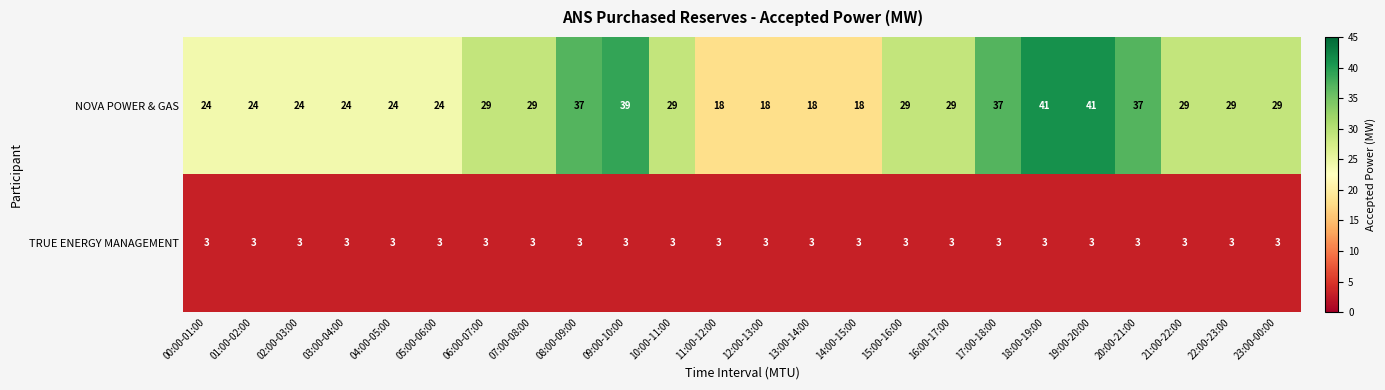

The NOVA POWER & GAS series shows 52 at 15:00-16:00. True or false?

False